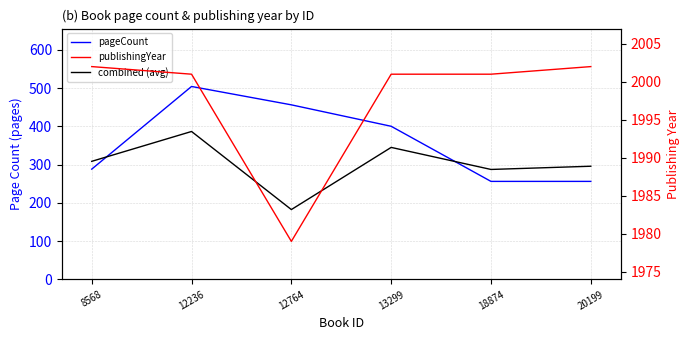

How many interior local valleys does the combined (avg) series have?

2